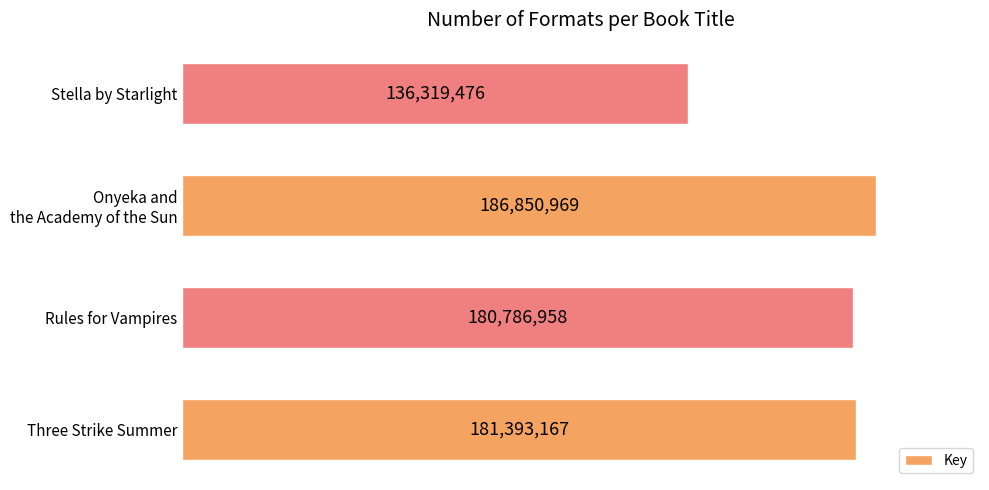

Which label corresponds to the largest value in the chart?

Onyeka and
the Academy of the Sun